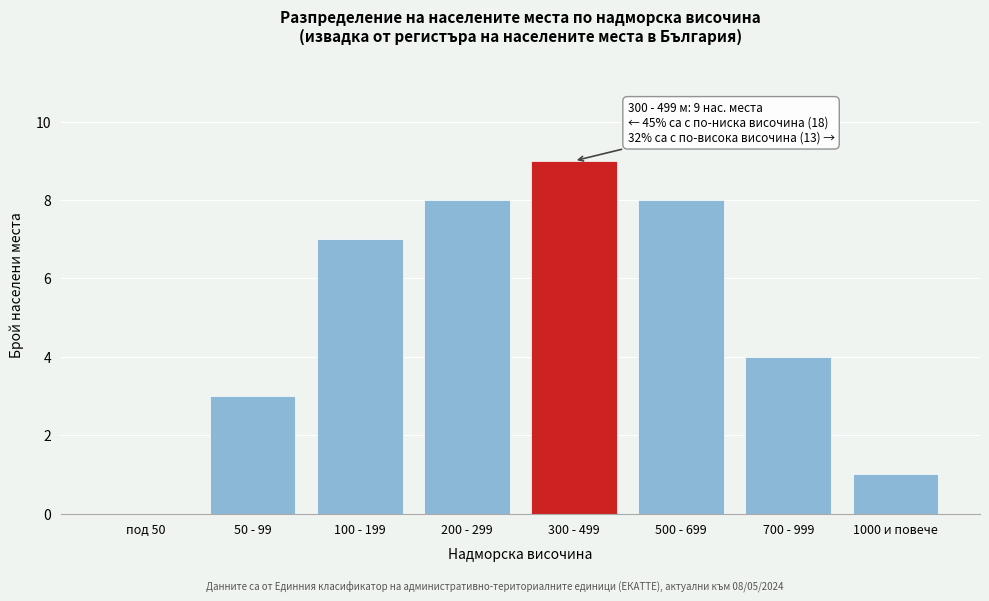

Reading left to right, what are all the values shown in this chart?

под 50=0	50 - 99=3	100 - 199=7	200 - 299=8	300 - 499=9	500 - 699=8	700 - 999=4	1000 и повече=1